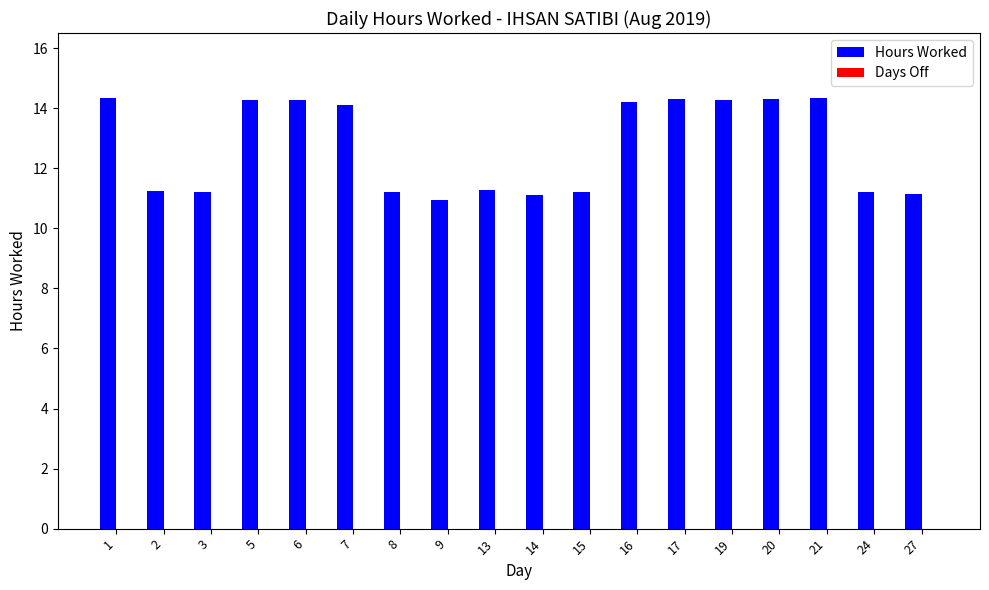

Is it true that the value at 17 is 14.3?

True